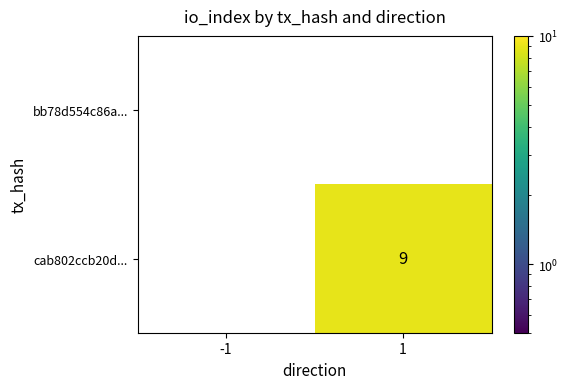

Reading left to right, what are all the values shown in this chart?

bb78d554c86a...: 0	0
cab802ccb20d...: 0	9